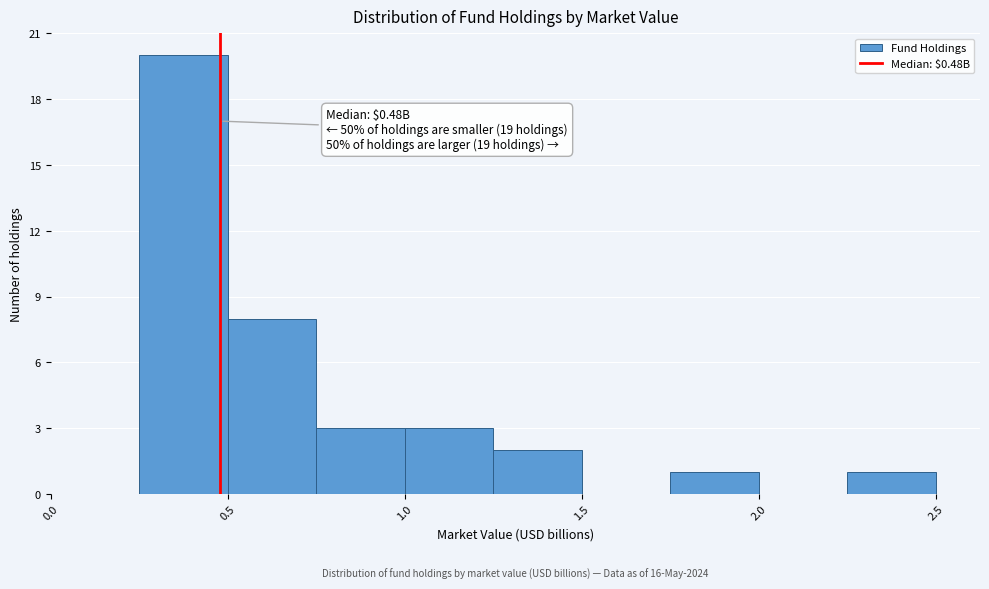

Which range on the x-axis has the tallest bar?

0.25 to 0.50